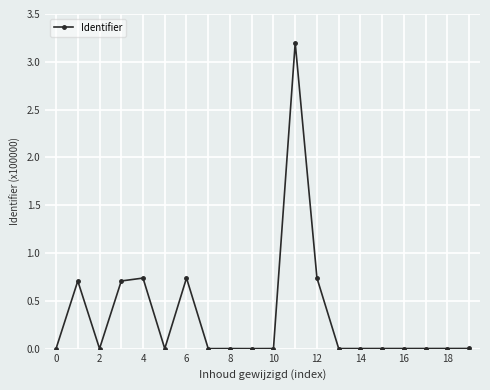

True or false: there are more than 1 points higher than both neighbors.

True